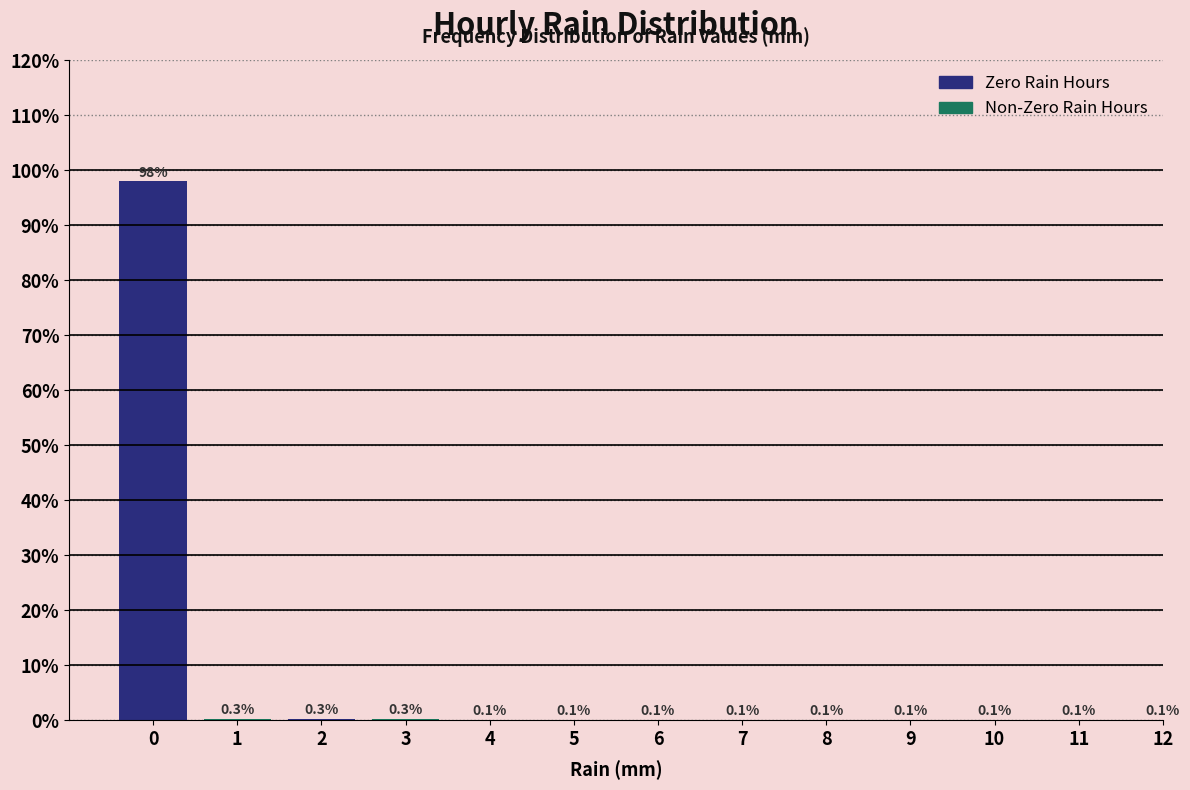

Reading left to right, transcribe all the data shown in this chart.

0=98.0	1=0.3	2=0.3	3=0.3	4=0.1	5=0.1	6=0.1	7=0.1	8=0.1	9=0.1	10=0.1	11=0.1	12=0.1